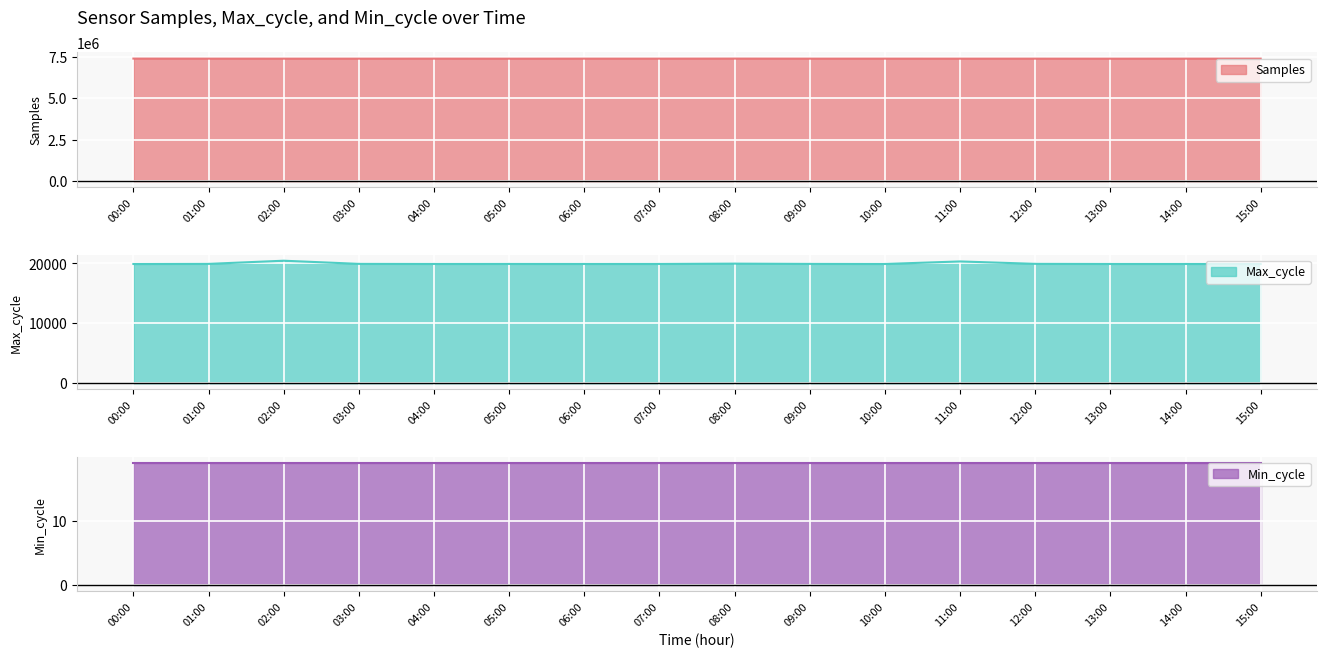

Which series has the largest total across all categories?

Samples